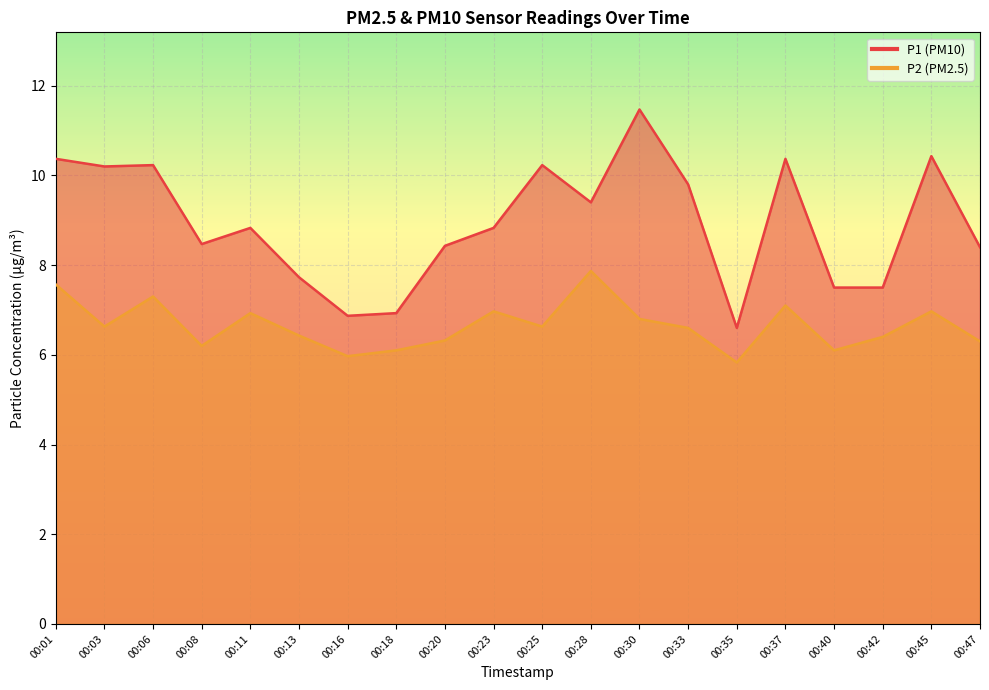

Reading left to right, extract all data points from this chart.

P1: 00:01=10.4	00:03=10.2	00:06=10.2	00:08=8.5	00:11=8.8	00:13=7.7	00:16=6.9	00:18=6.9	00:20=8.4	00:23=8.8	00:25=10.2	00:28=9.4	00:30=11.5	00:33=9.8	00:35=6.6	00:37=10.4	00:40=7.5	00:42=7.5	00:45=10.4	00:47=8.4
P2: 00:01=7.6	00:03=6.6	00:06=7.3	00:08=6.2	00:11=6.9	00:13=6.4	00:16=6.0	00:18=6.1	00:20=6.3	00:23=7.0	00:25=6.6	00:28=7.9	00:30=6.8	00:33=6.6	00:35=5.8	00:37=7.1	00:40=6.1	00:42=6.4	00:45=7.0	00:47=6.3